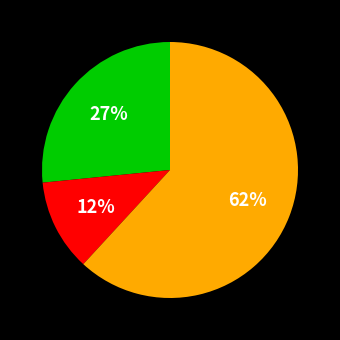

How many segments does this pie chart have?

3